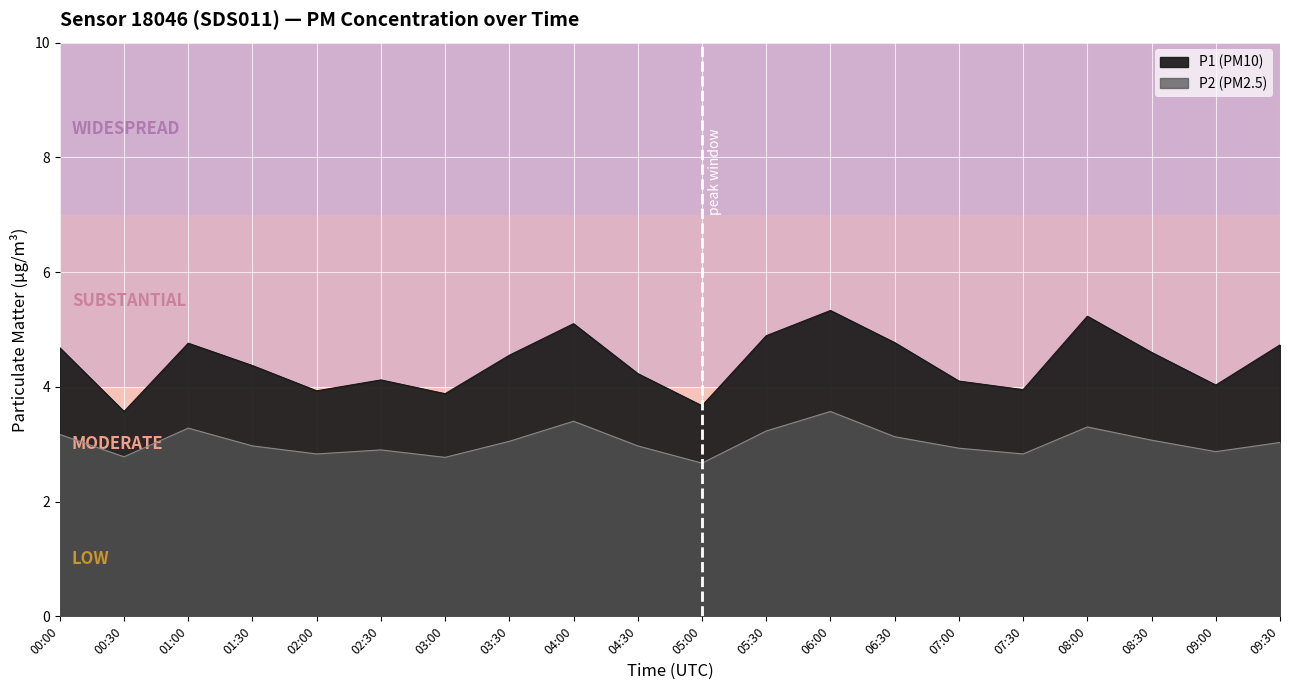

True or false: P1 has a value of 1.0 at 01:00.

False